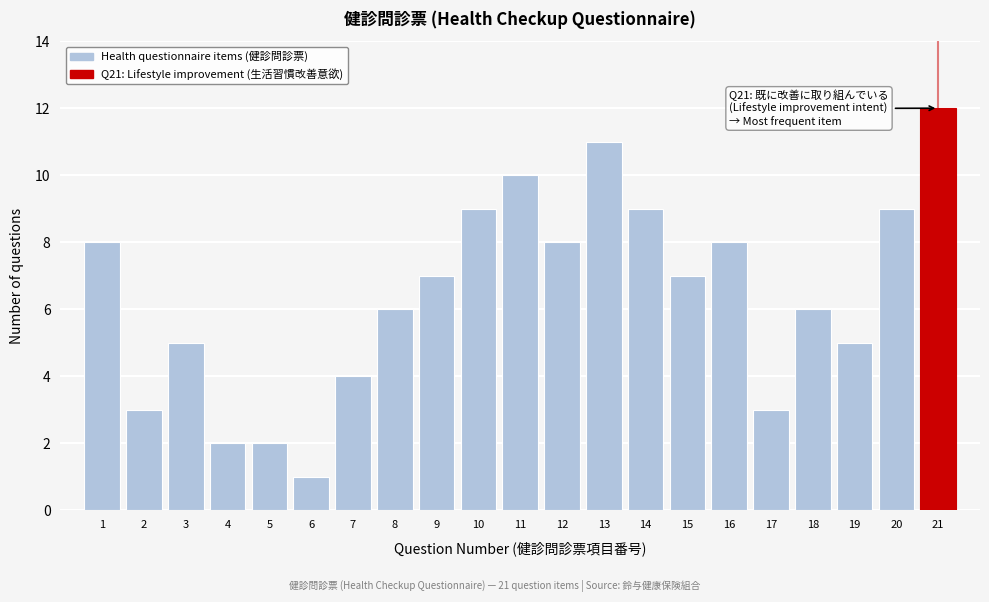

Reading right to left, transcribe all the data shown in this chart.

12	9	5	6	3	8	7	9	11	8	10	9	7	6	4	1	2	2	5	3	8